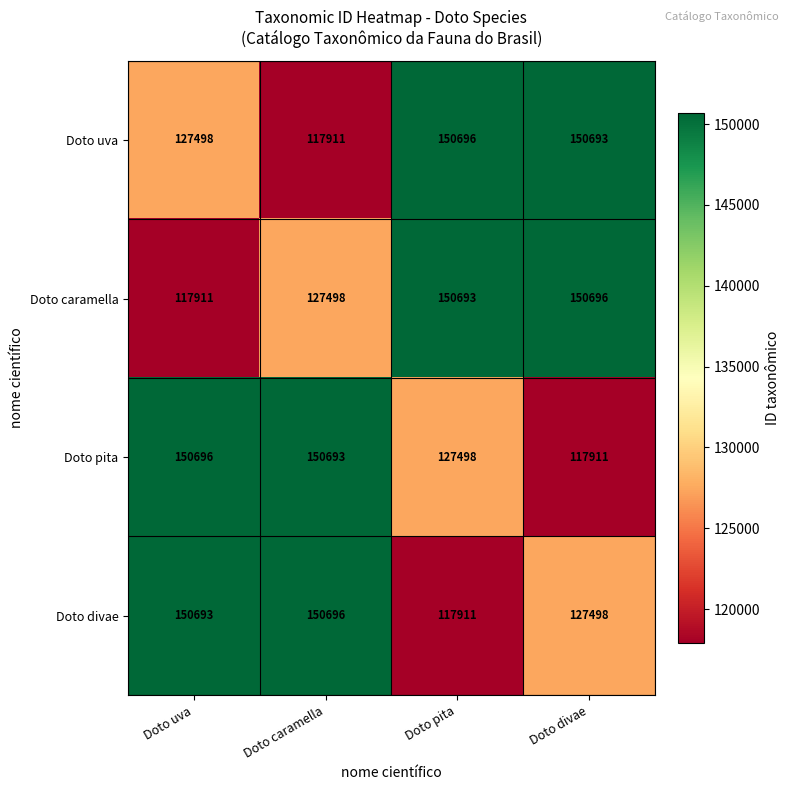

True or false: Doto uva has a value of 150696 at Doto pita.

True